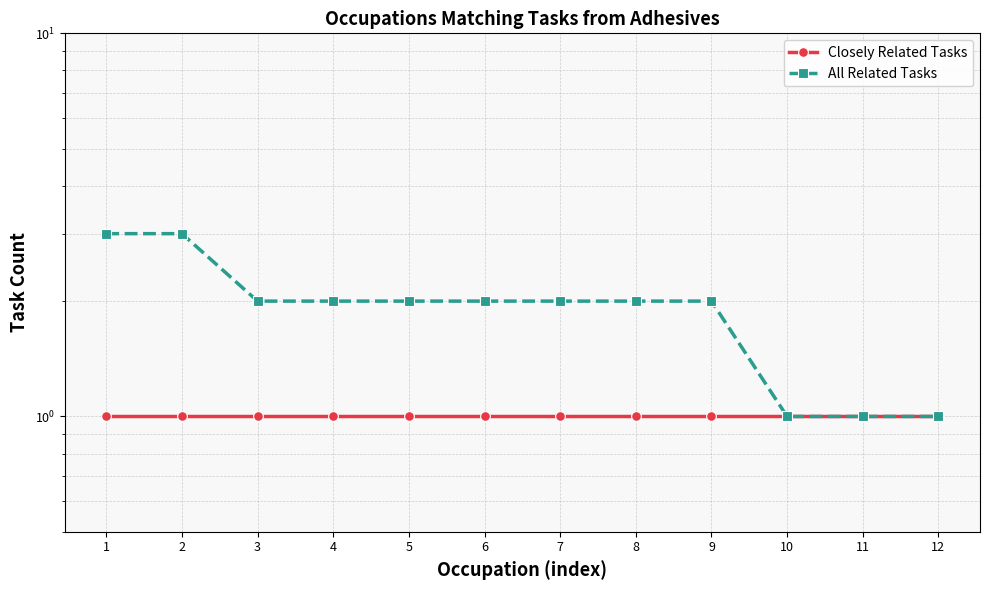

Does the chart display data point markers on the line(s)?

Yes